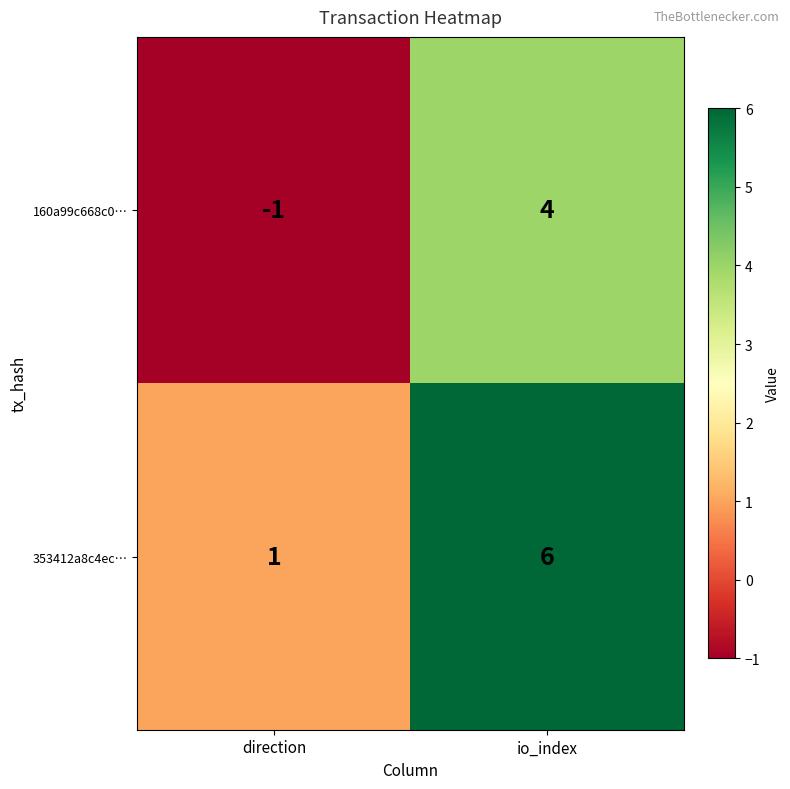

At which category is the sum across all series the highest?

io_index